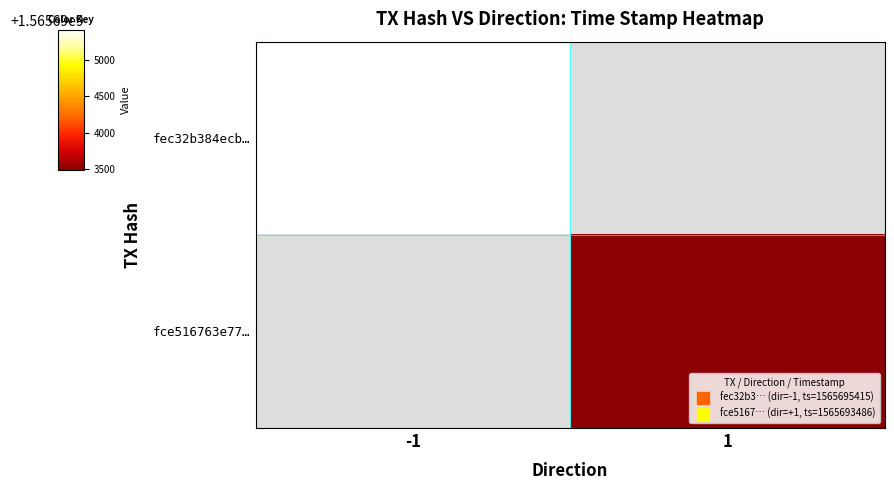

True or false: fec32b384ecb… has a value of 1565695415.0 at -1.

True